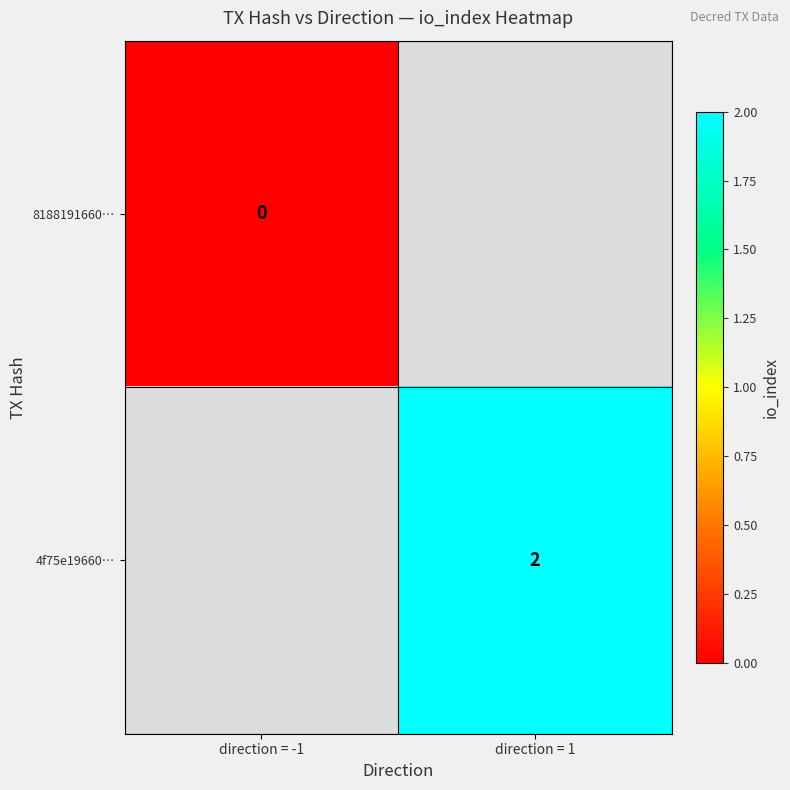

Is the value of 8188191660… at direction = -1 greater than the value of 4f75e19660… at direction = 1?

No